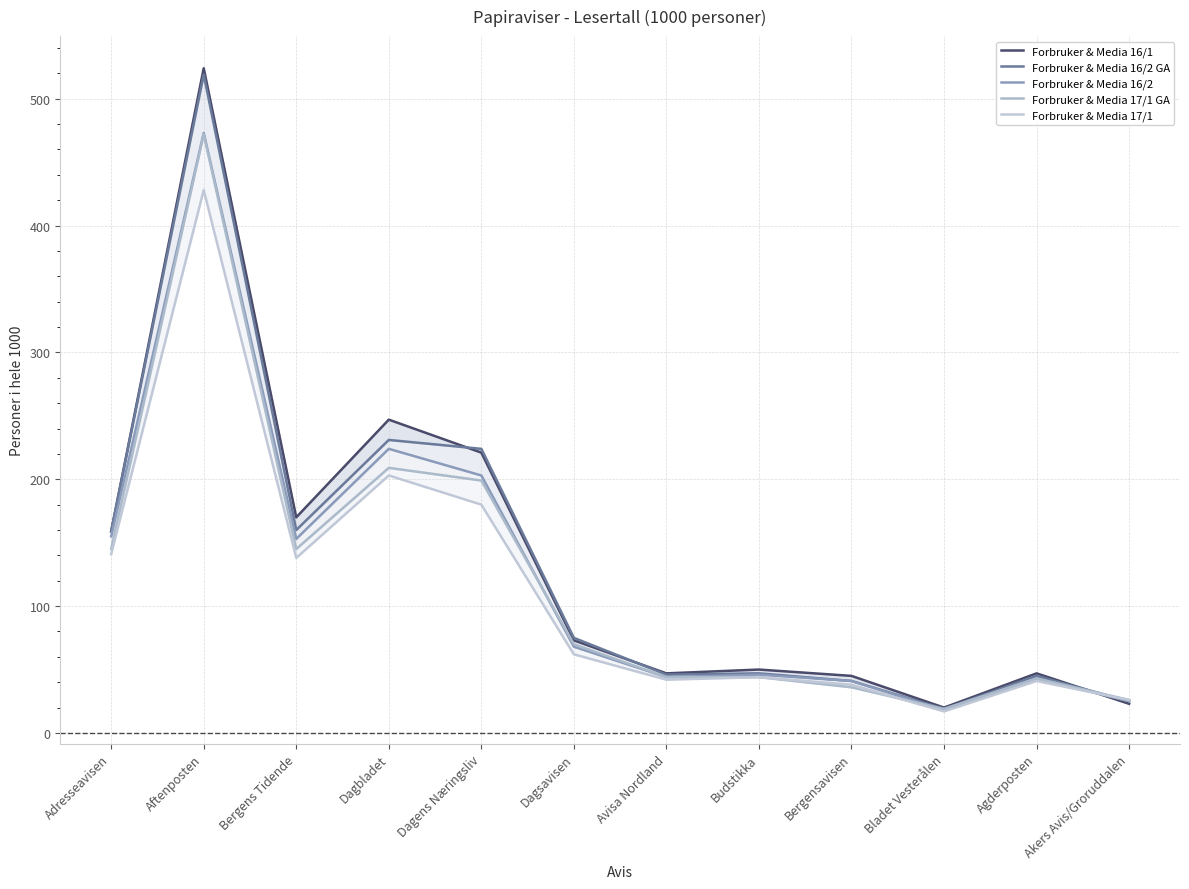

In Forbruker & Media 16/1, how many points are lower than both neighbors (excluding endpoints)?

3